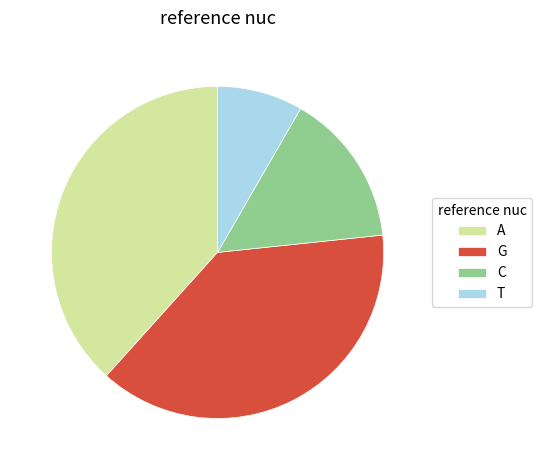

Is the sum of G and A greater than half?

Yes